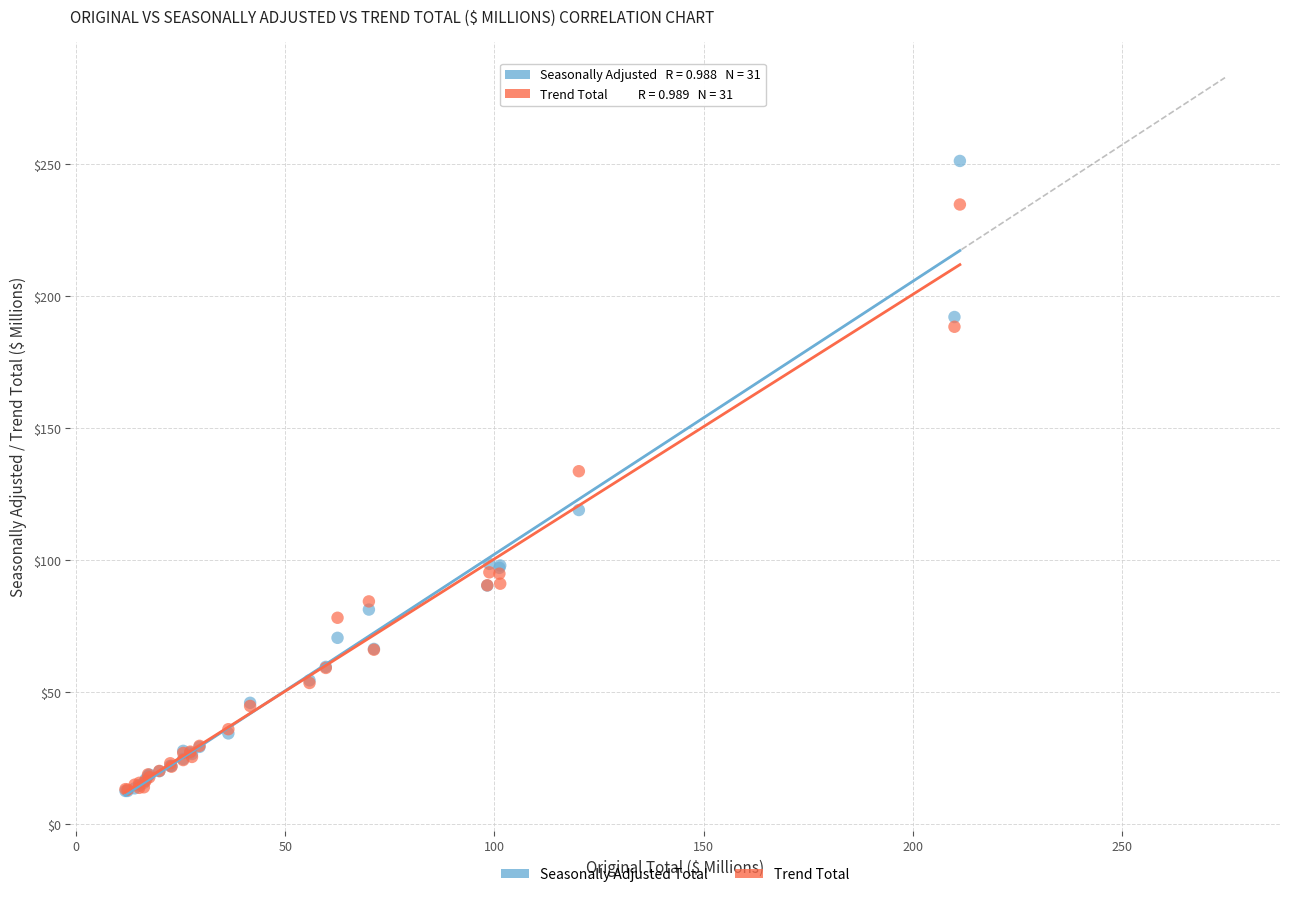

In the Trend Total series, what Y value is closest to 123?

133.6